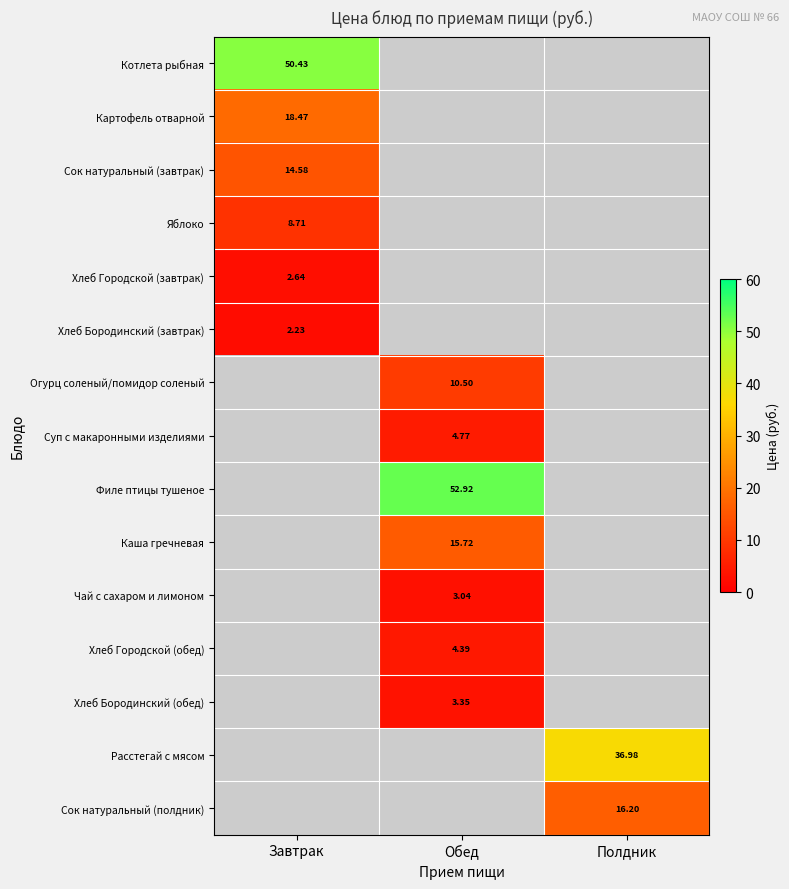

At how many categories does at least one series exceed 46?

2